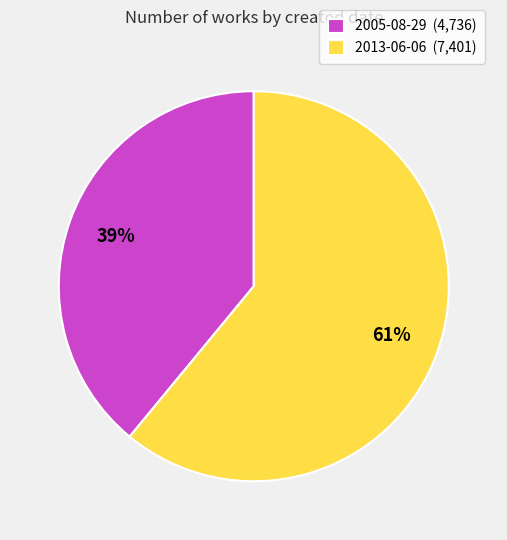

To the nearest percent, what is the difference between the largest and smallest slice percentages?

22%